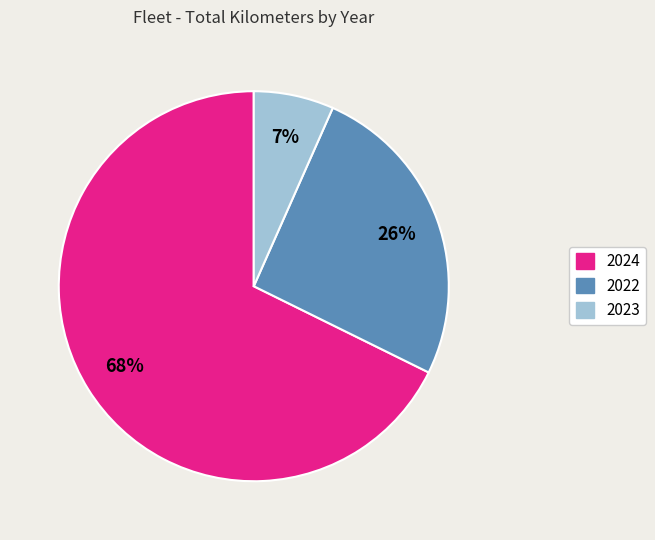

To the nearest percent, what is the average slice percentage?

33%